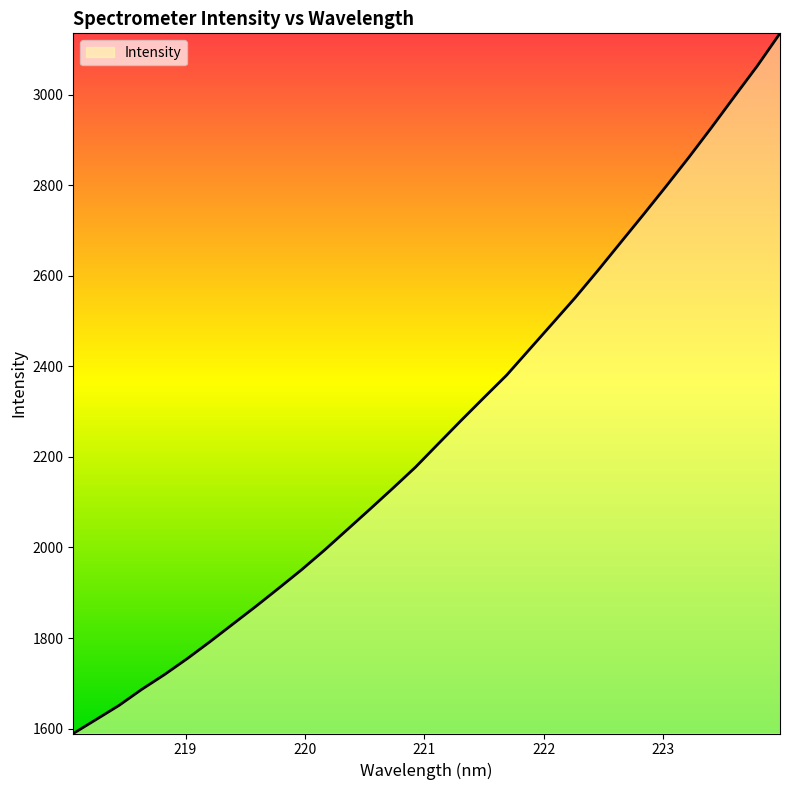

What is the difference between the maximum and minimum values?

1546.1